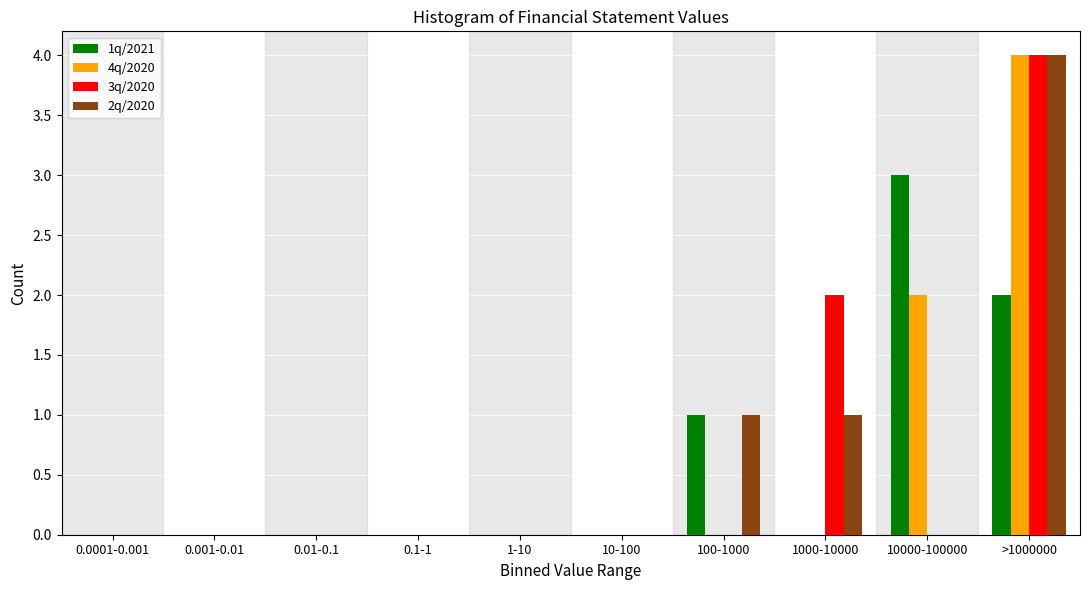

The value of 4q/2020 at 100-1000 is 0. True or false?

True